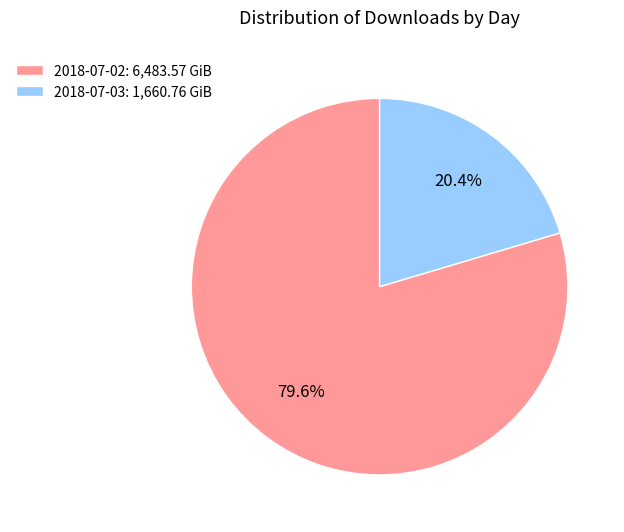

Rank the categories by value from lowest to highest.

2018-07-03, 2018-07-02